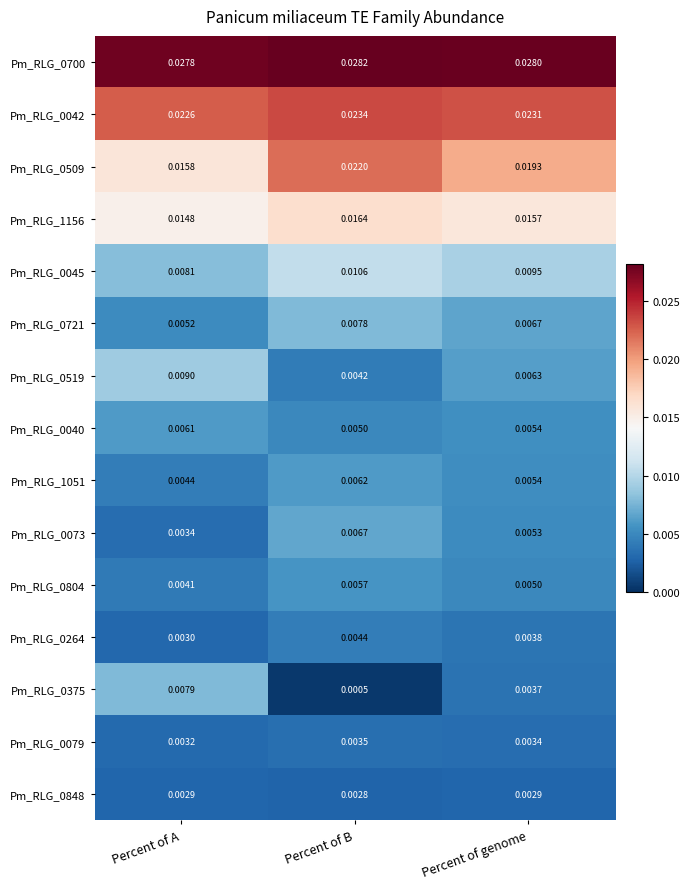

Is the value of Pm_RLG_0700 at Percent of genome greater than the value of Pm_RLG_0375 at Percent of genome?

Yes